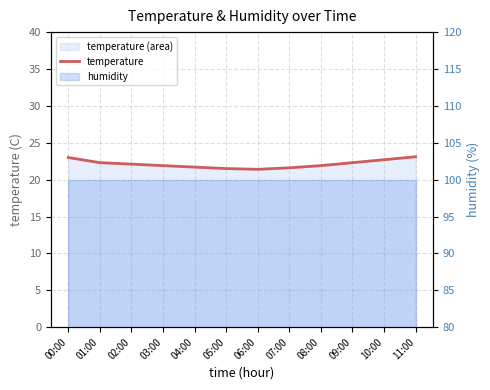

The chart shows a value of 10.4 at 08:00. True or false?

False